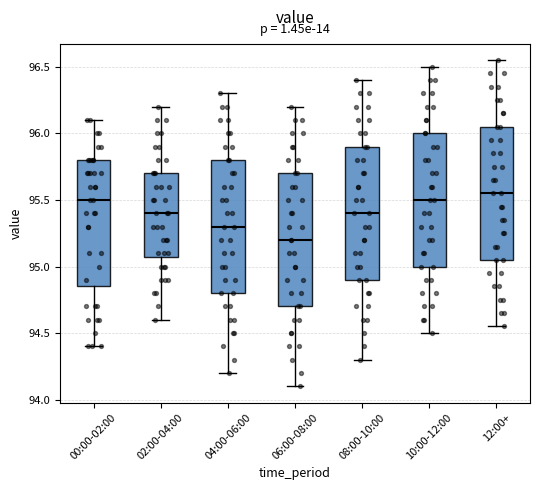

Which box's median line is the lowest?

06:00-08:00